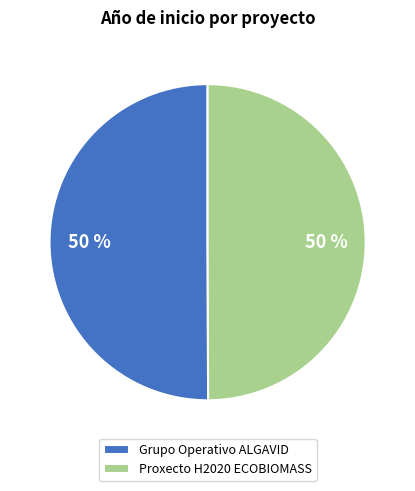

Combined, do Proxecto H2020 ECOBIOMASS and Grupo Operativo ALGAVID account for over 50%?

Yes